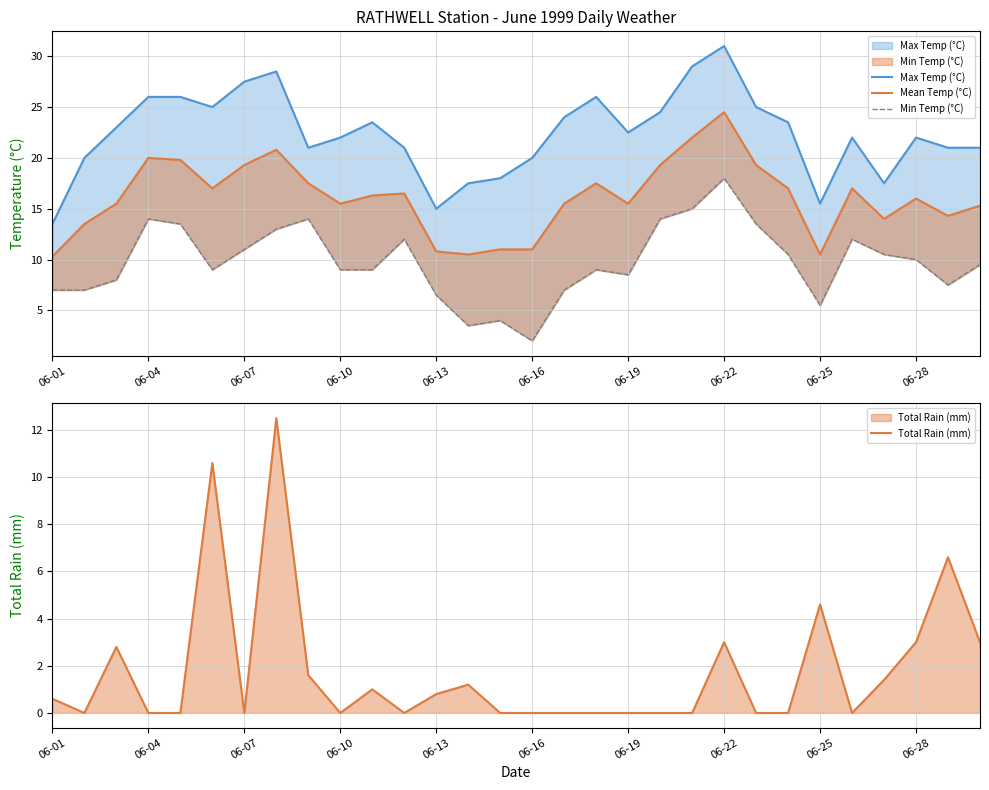

Which series has the widest spread of values?

Max Temp (°C)